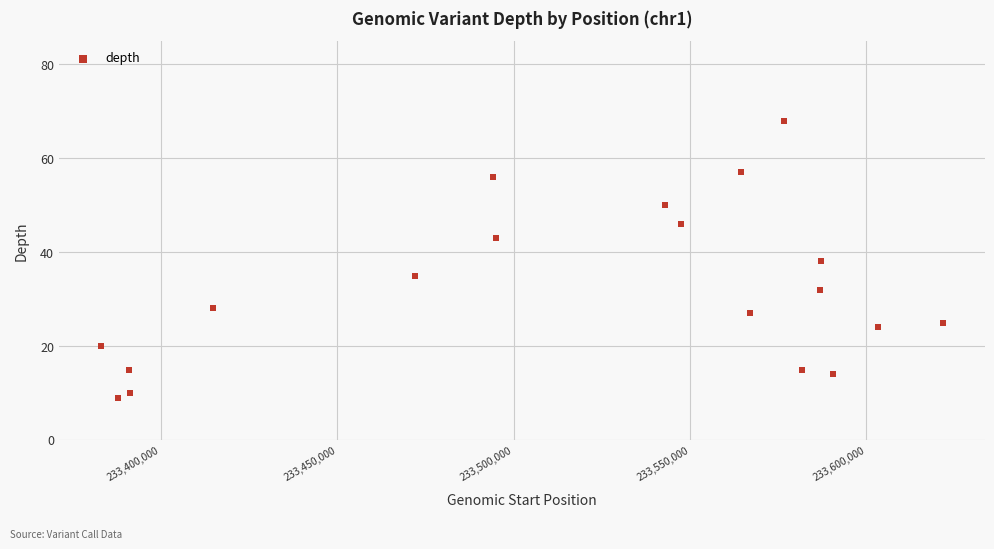

What is the range of Y values (max minus min)?

59